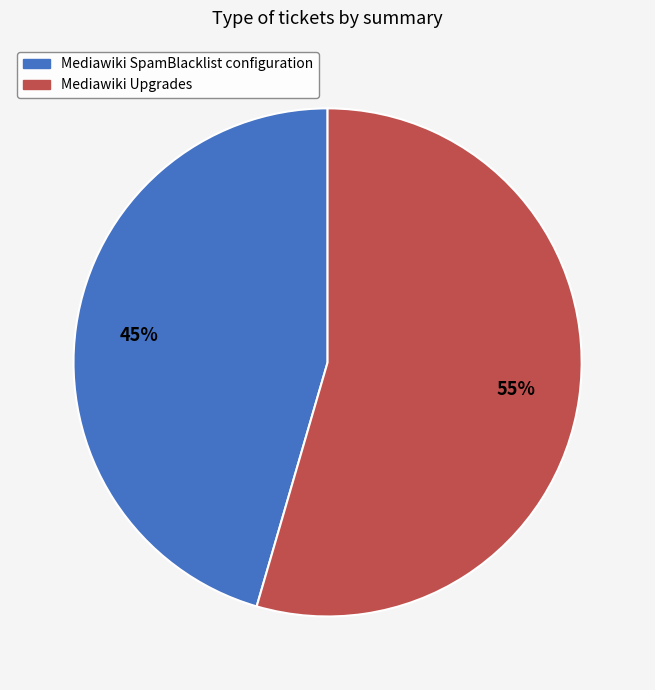

To the nearest percent, what is the combined percentage of Mediawiki Upgrades and Mediawiki SpamBlacklist configuration?

100%